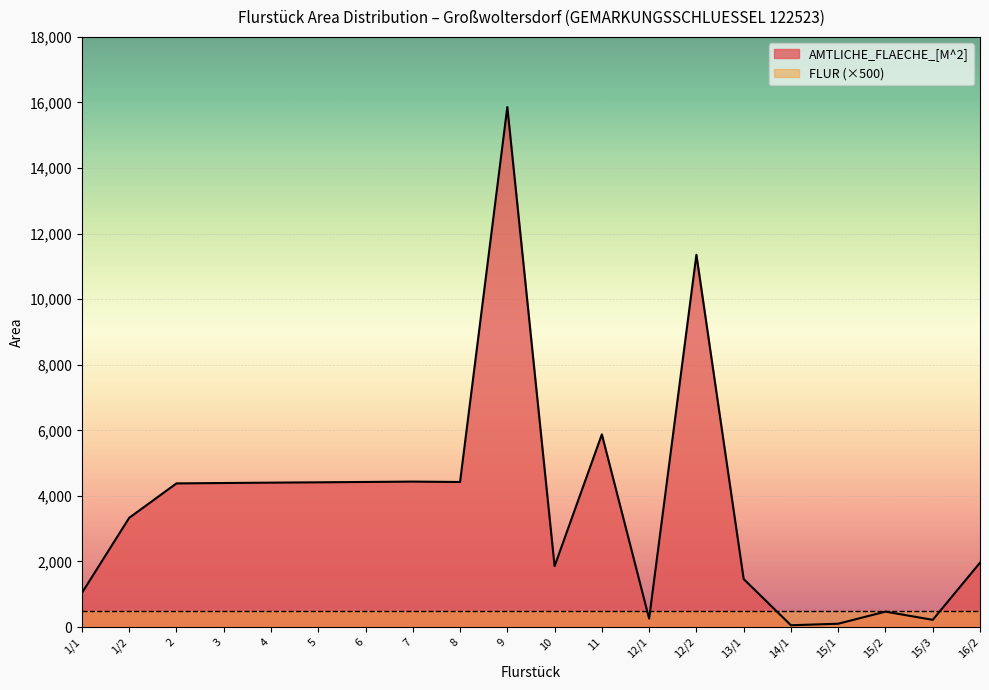

The chart shows a value of 5877 at 11. True or false?

True